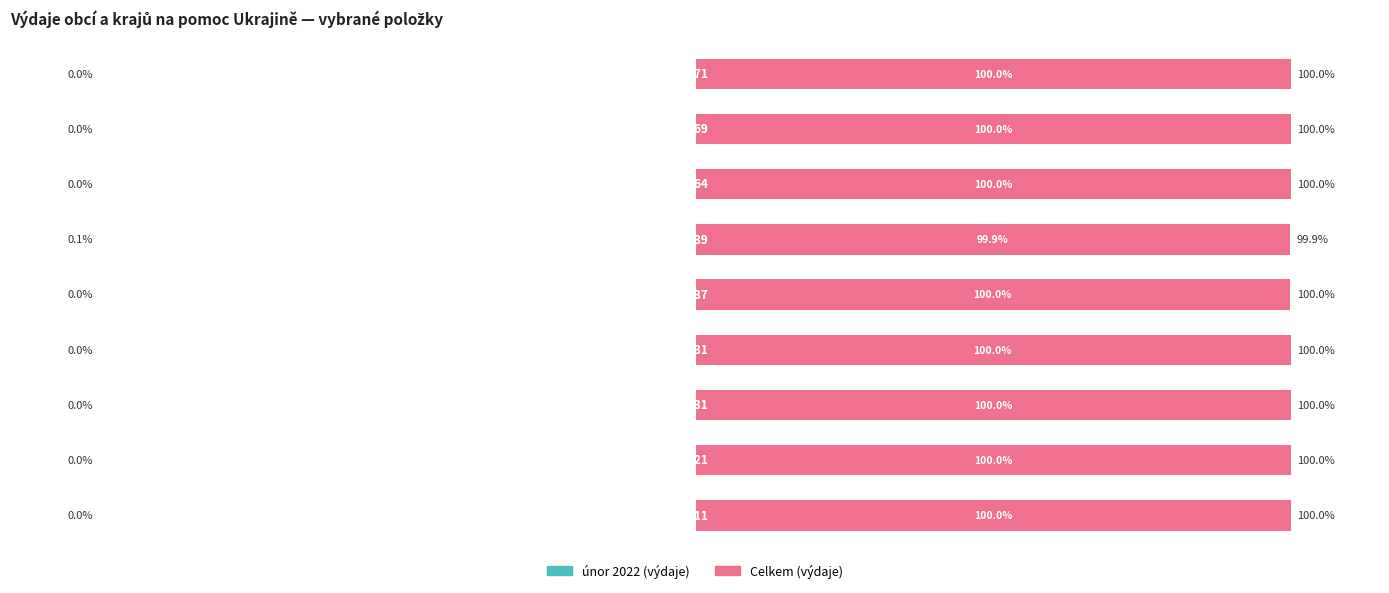

Rank the categories by únor 2022 value from lowest to highest.

5, 4, 3, 8, 0, 1, 2, 6, 7